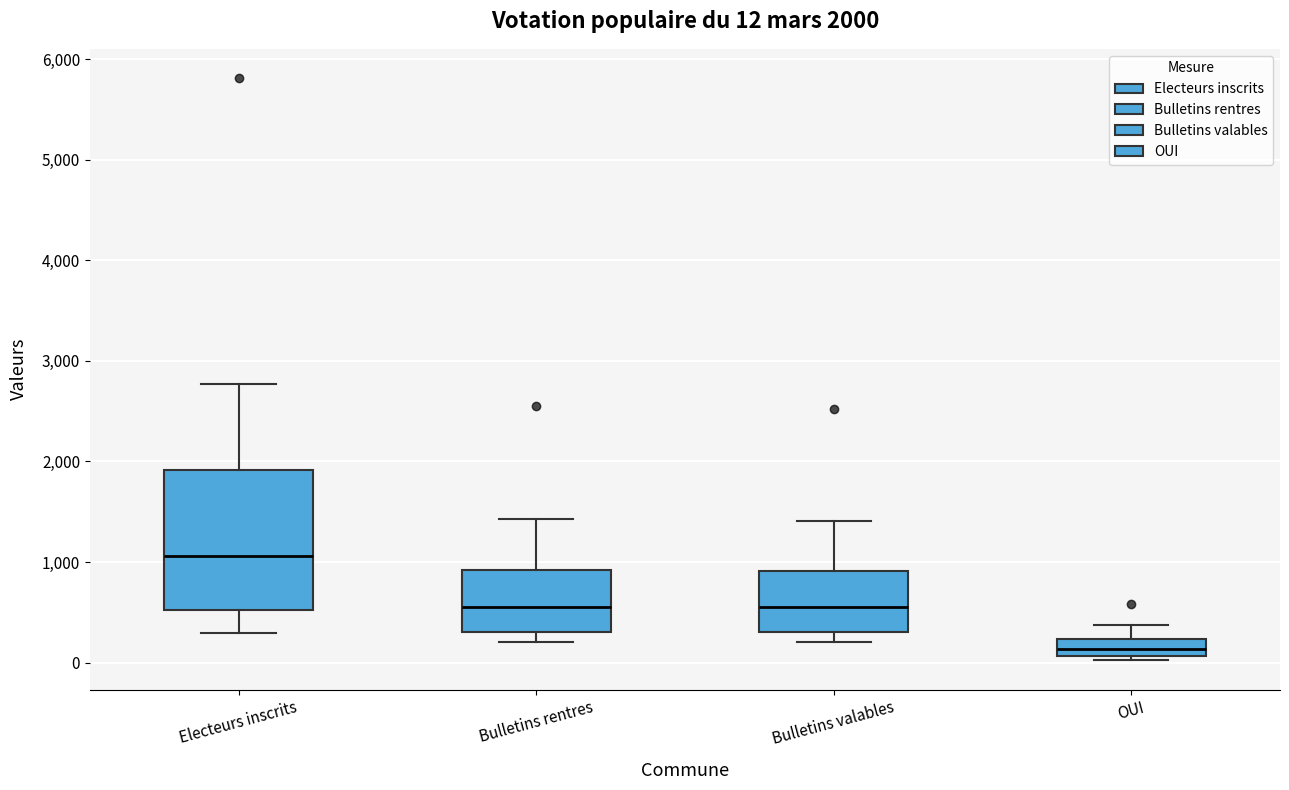

Which box has the lowest median line?

OUI